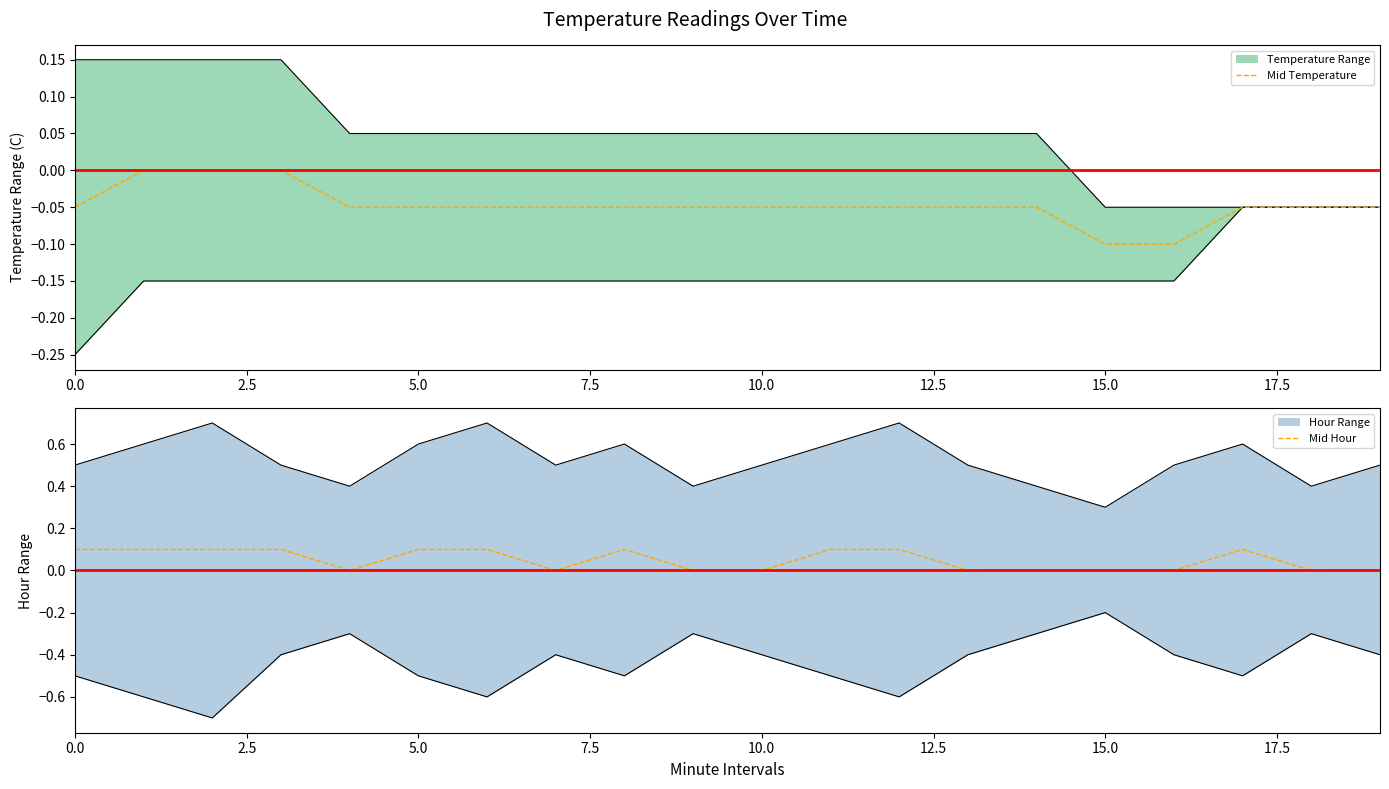

The value of Mid Hour at 10.0 is 0.0. True or false?

True